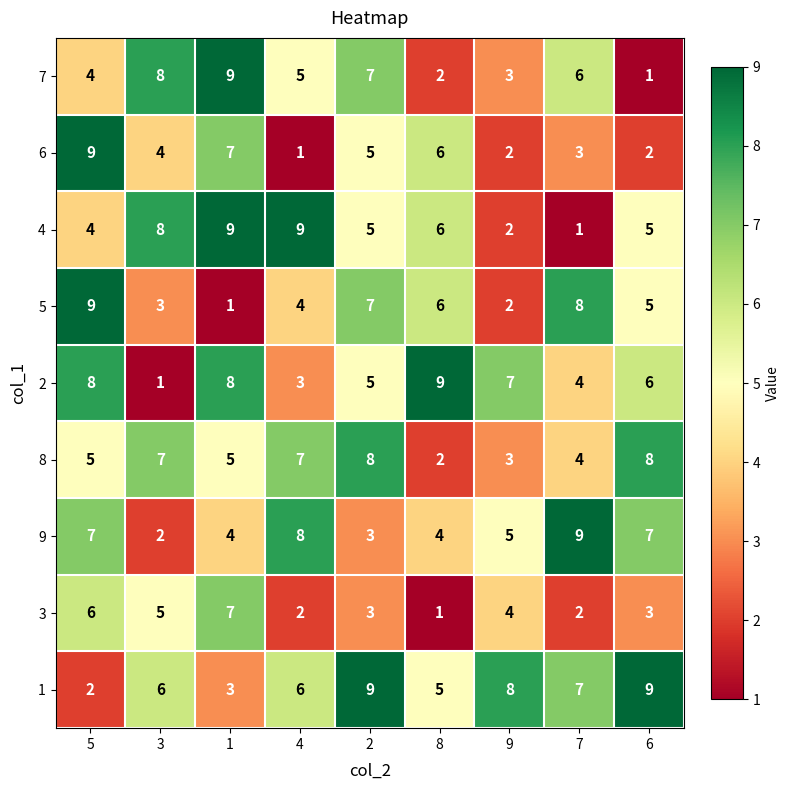

What is the sum of the 6 values at 8 and 5?

15